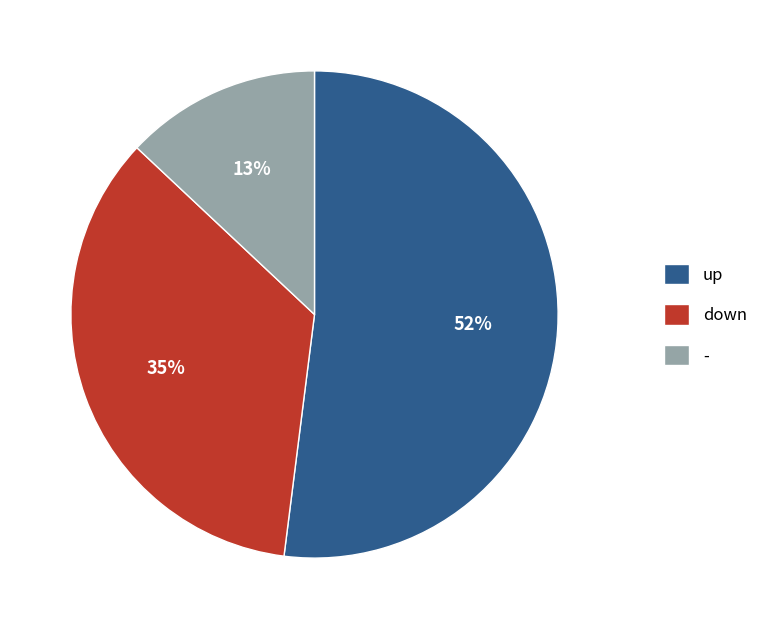

Is it true that down is 29% of the pie?

False